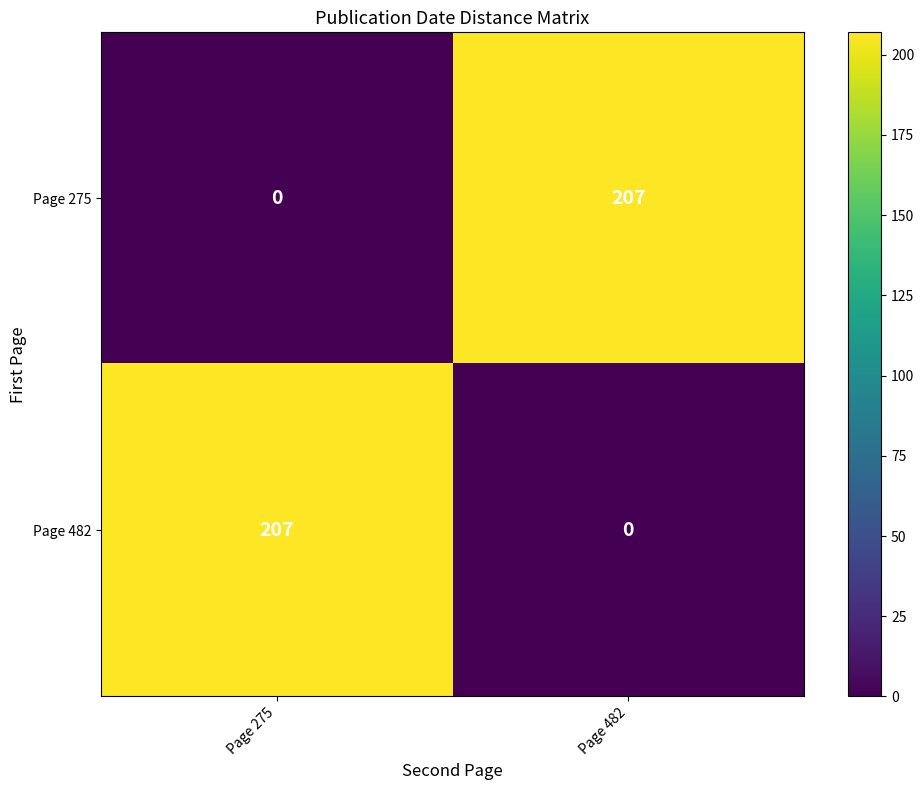

What is the approximate value of Page 275 at Page 482?

207